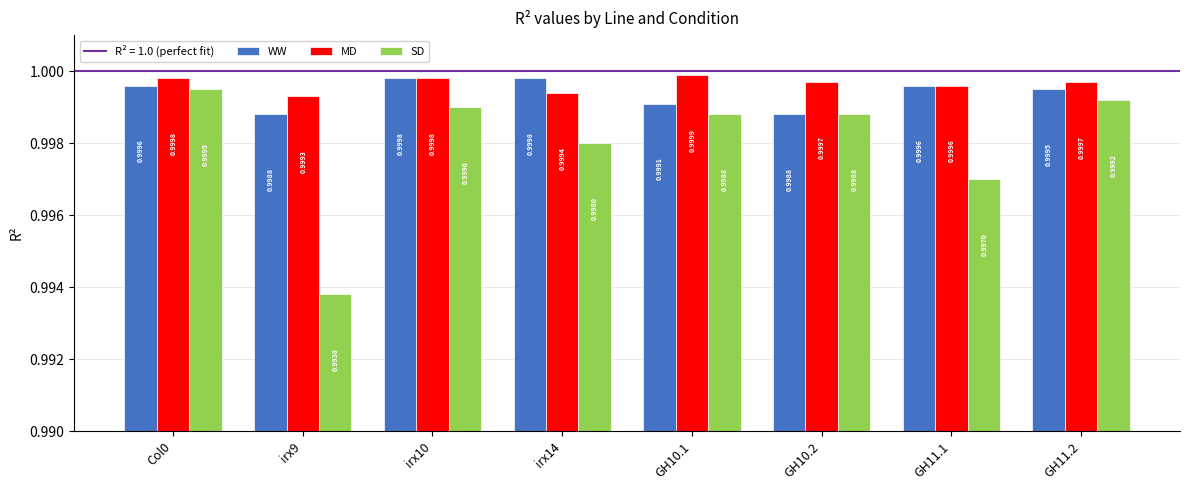

What is the sum of the SD values at GH10.2 and irx14?

2.0